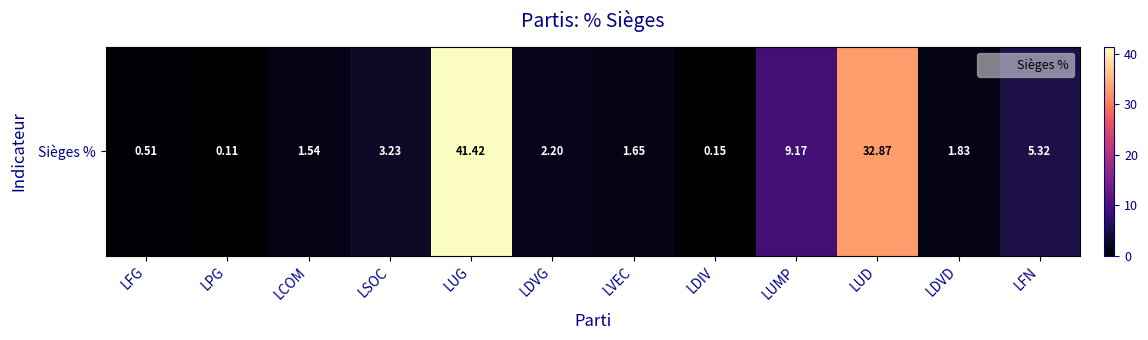

Reading left to right, extract all data points from this chart.

0.5	0.1	1.5	3.2	41.4	2.2	1.6	0.1	9.2	32.9	1.8	5.3